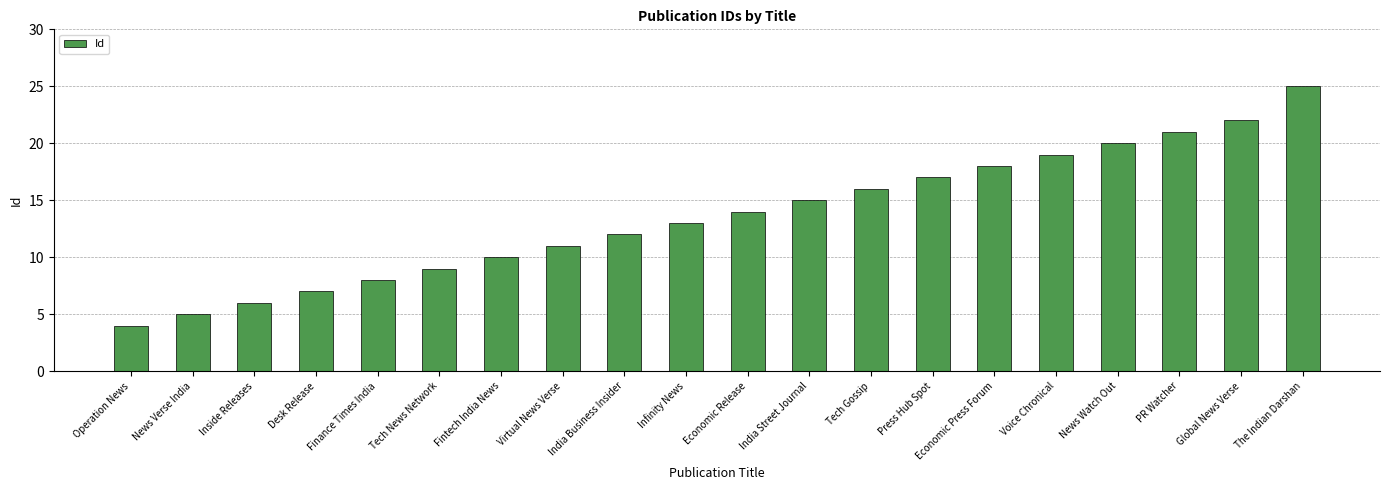

Which has a higher value, India Business Insider or Press Hub Spot?

Press Hub Spot